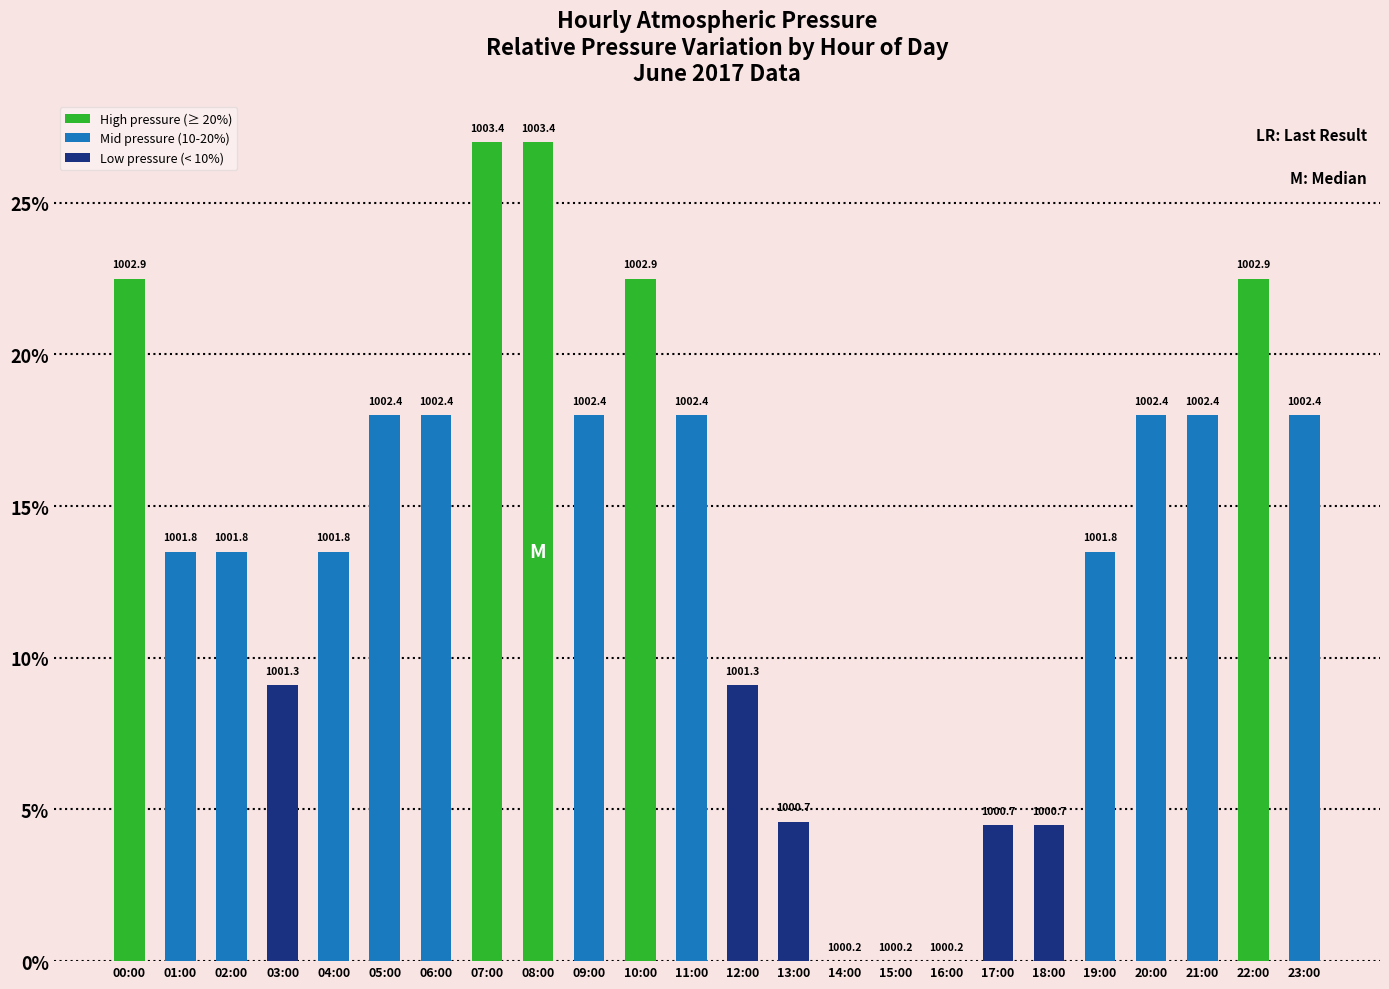

Are the bars horizontal?

No